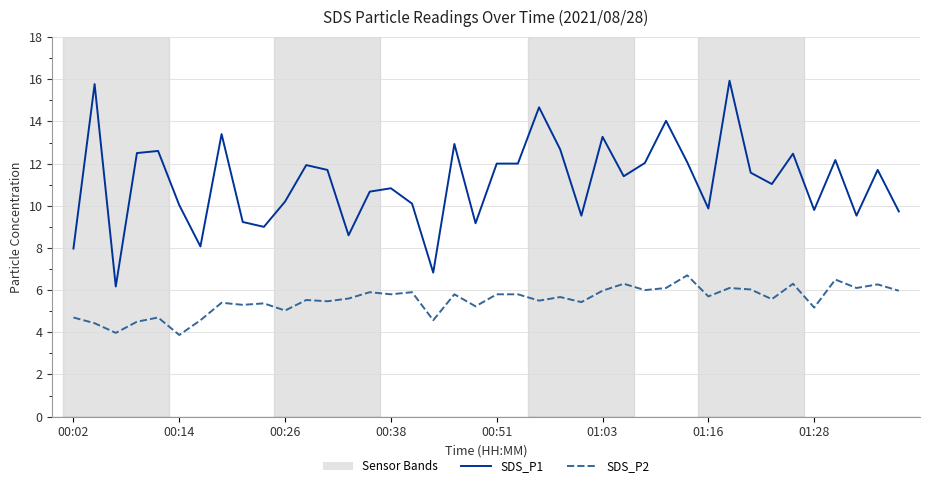

What is the difference between the maximum and minimum values in the SDS_P1 series?

9.8